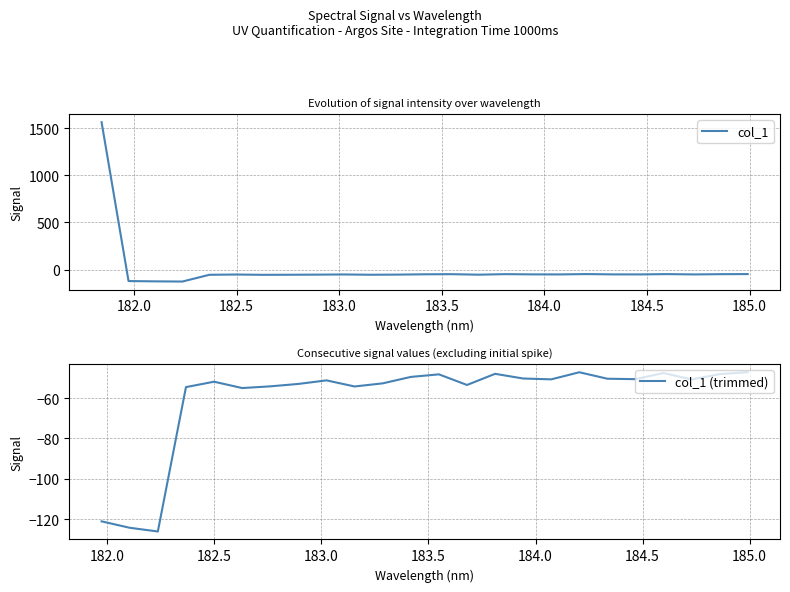

Count the number of values greater than -50.

8